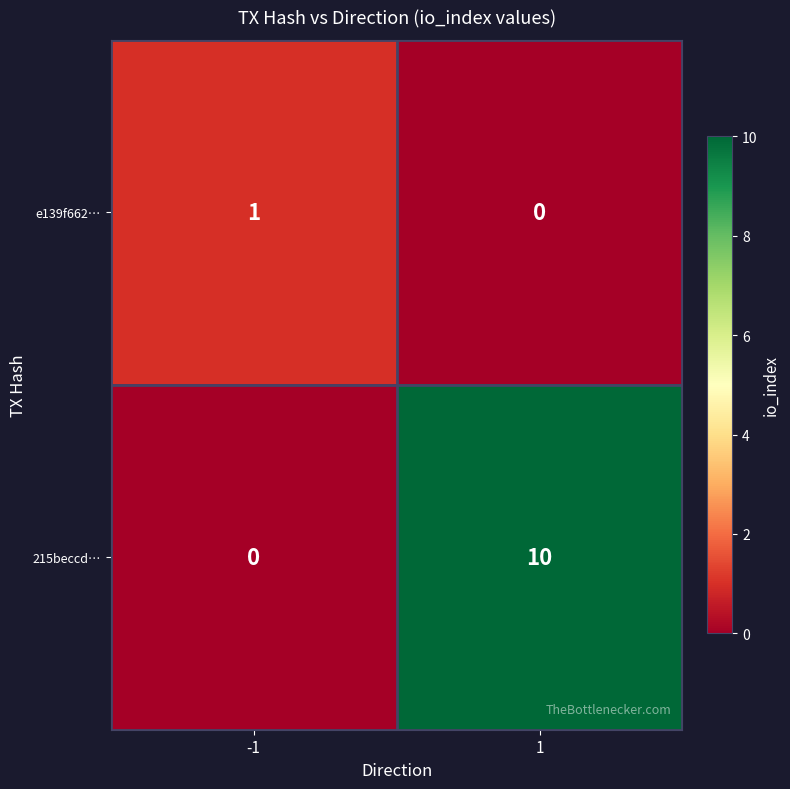

Reading left to right, extract all data points from this chart.

e139f662…: 1	0
215beccd…: 0	10